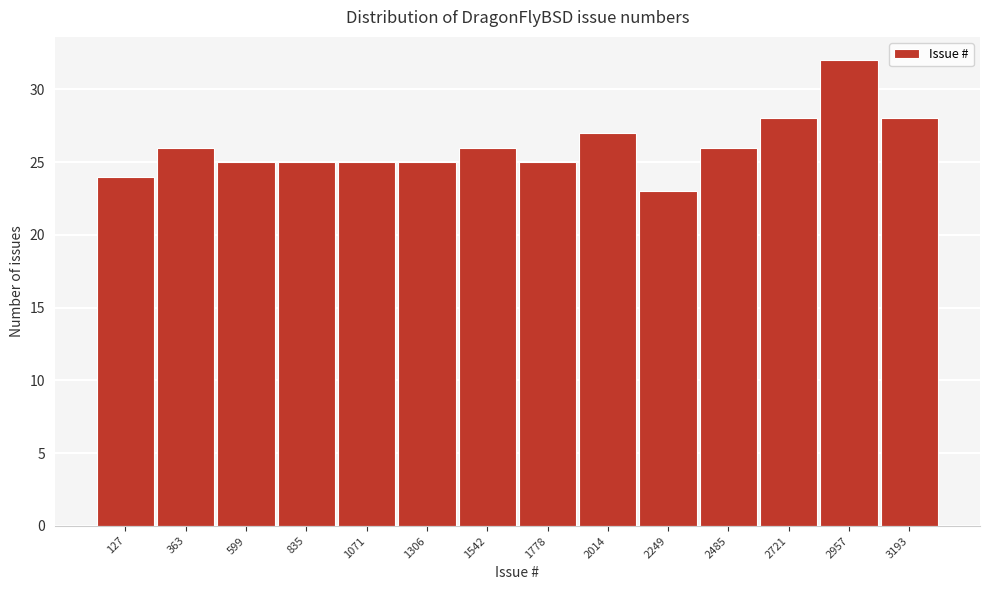

Reading left to right, list every bar in this chart as the range it spans on the x-axis followed by its height. Neither the bar edges nor the heights are printed on the chart, so give them approximately, as read against the axes.

0 to 250: 24
250 to 500: 26
500 to 700: 25
700 to 950: 25
950 to 1200: 25
1200 to 1400: 25
1400 to 1650: 26
1650 to 1900: 25
1900 to 2150: 27
2150 to 2350: 23
2350 to 2600: 26
2600 to 2850: 28
2850 to 3100: 32
3100 to 3300: 28